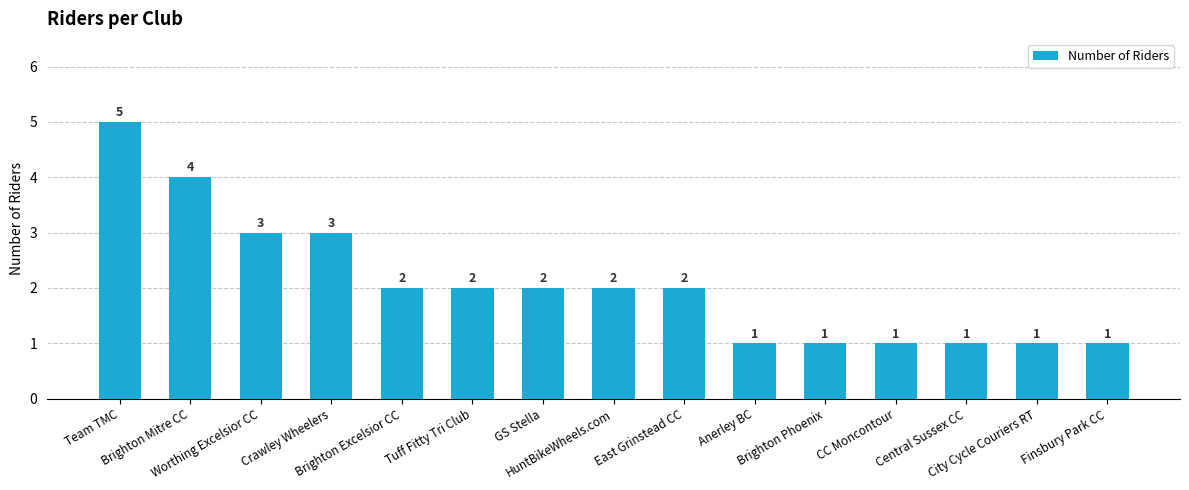

What is the label of the 7th bar from the right?

East Grinstead CC